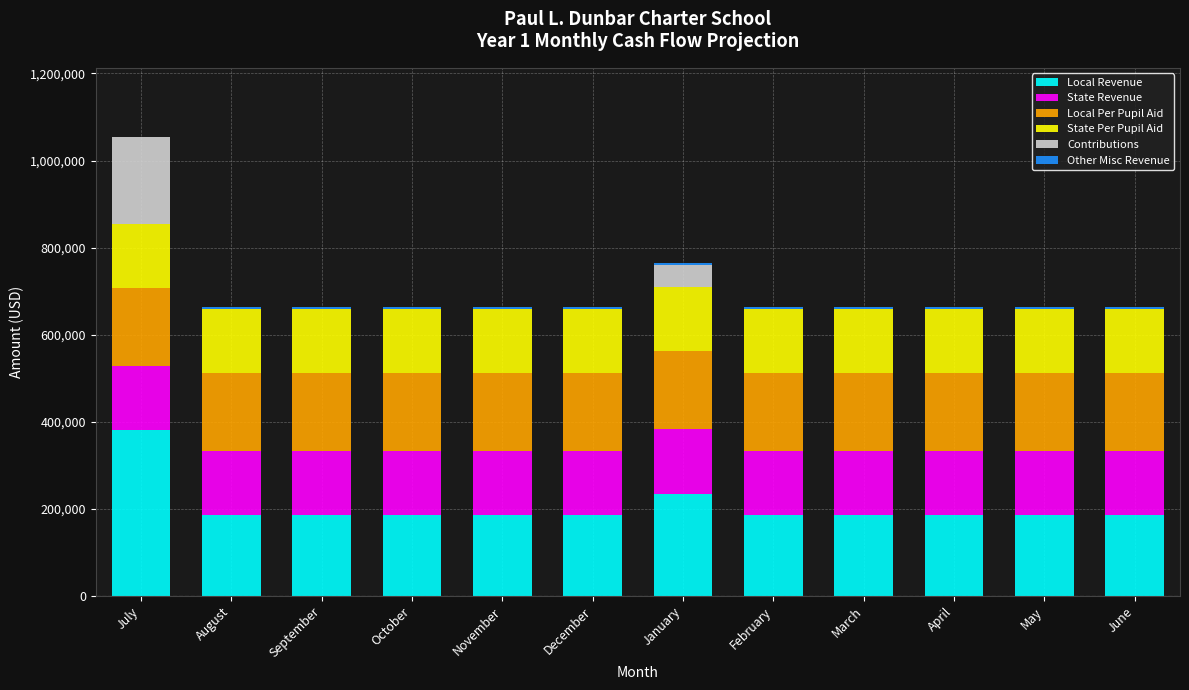

The value of Local Revenue at September is 185119.2. True or false?

True